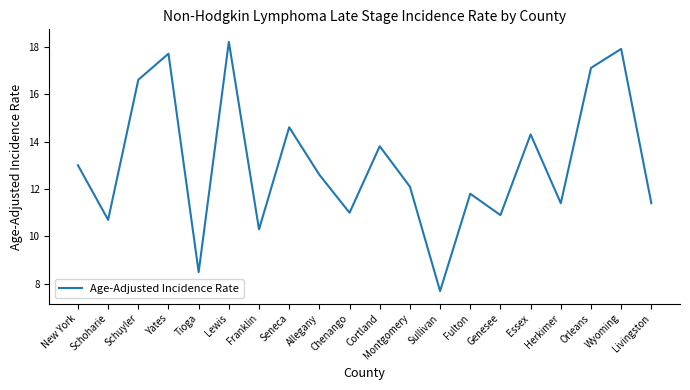

Which label corresponds to the largest value in the chart?

Lewis